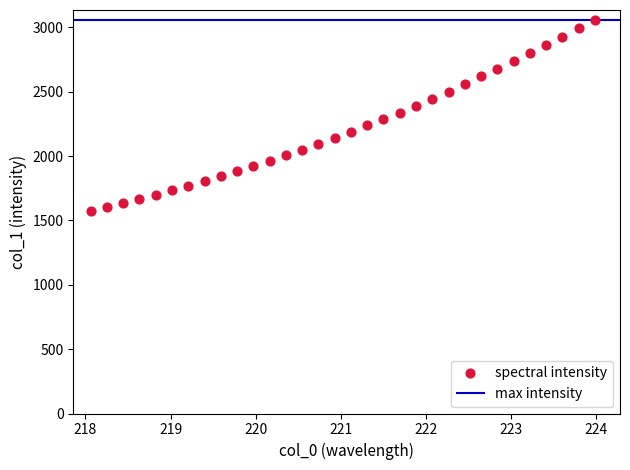

What is the range of X values (max minus min)?

5.9